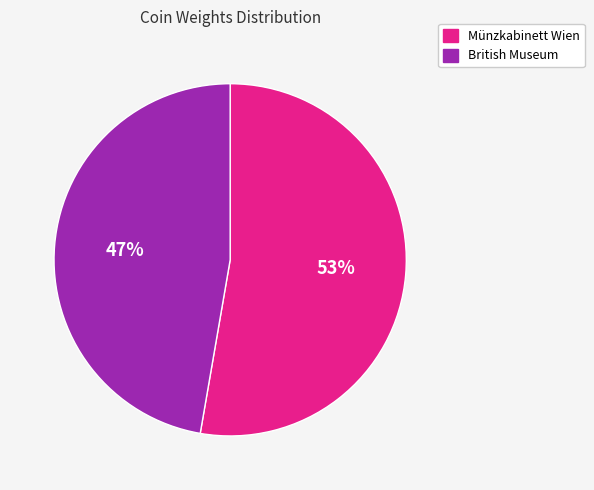

What is the largest slice in the pie chart?

Münzkabinett Wien